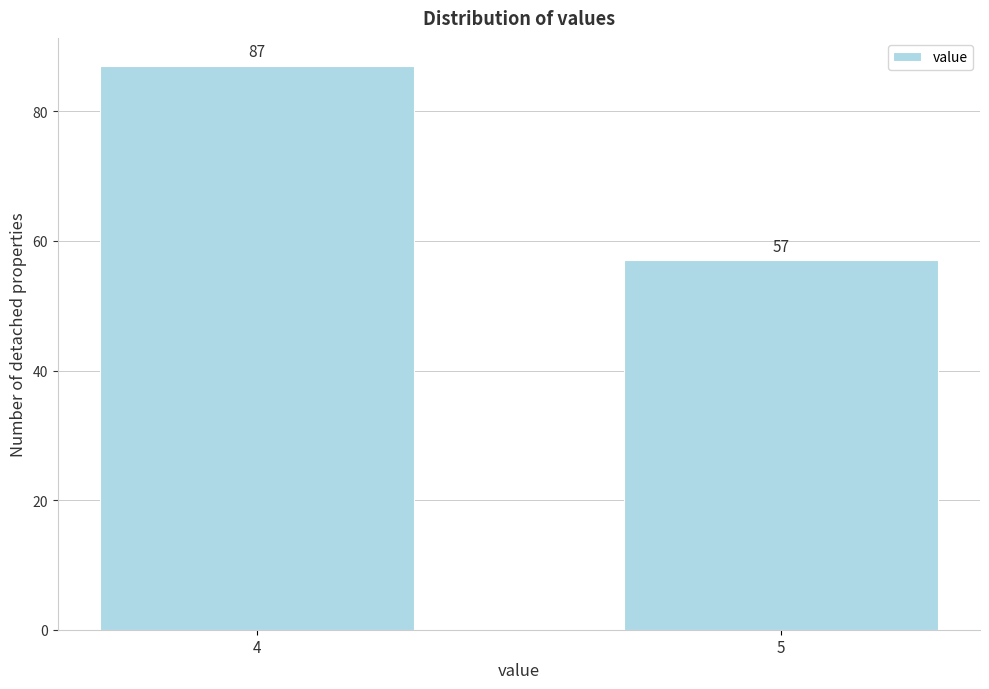

Reading left to right, extract all data points from this chart.

87	57